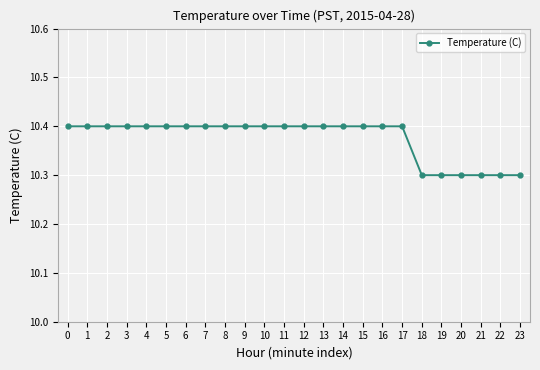

Reading left to right, list all the values displayed in this chart.

10.4	10.4	10.4	10.4	10.4	10.4	10.4	10.4	10.4	10.4	10.4	10.4	10.4	10.4	10.4	10.4	10.4	10.4	10.3	10.3	10.3	10.3	10.3	10.3